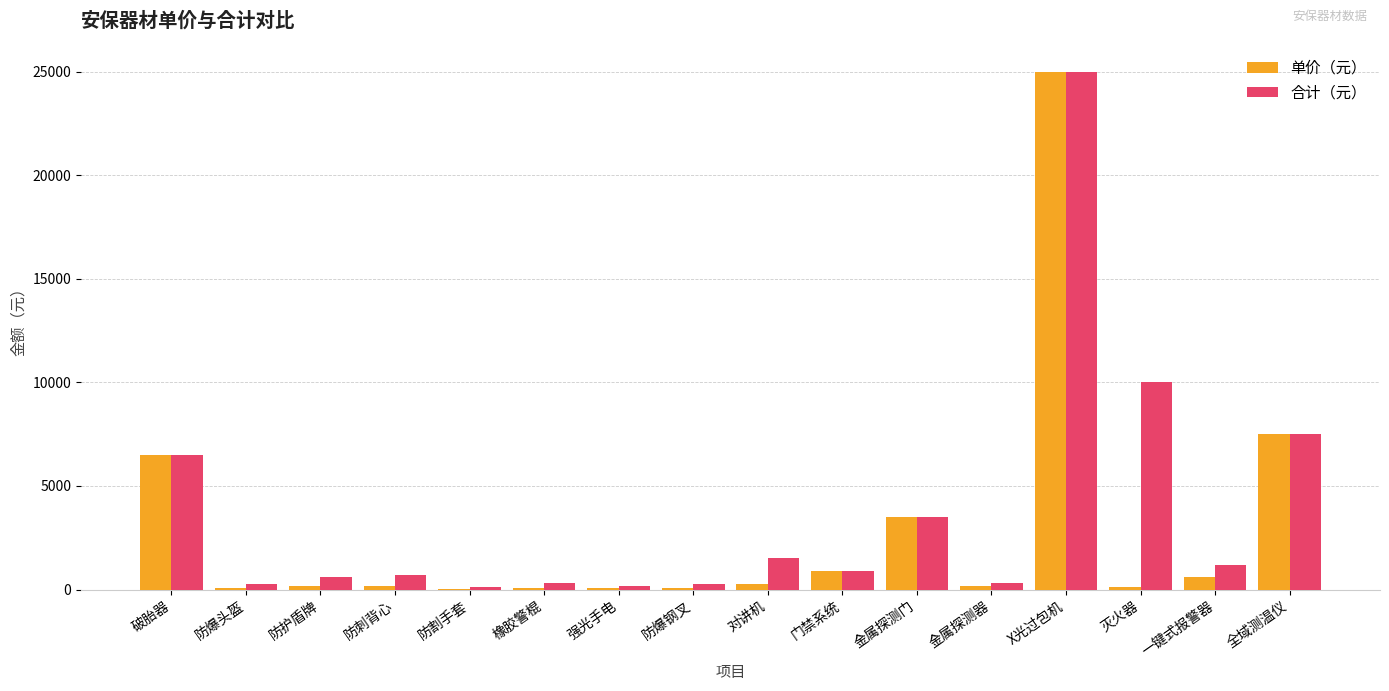

How many series are shown in this chart?

2